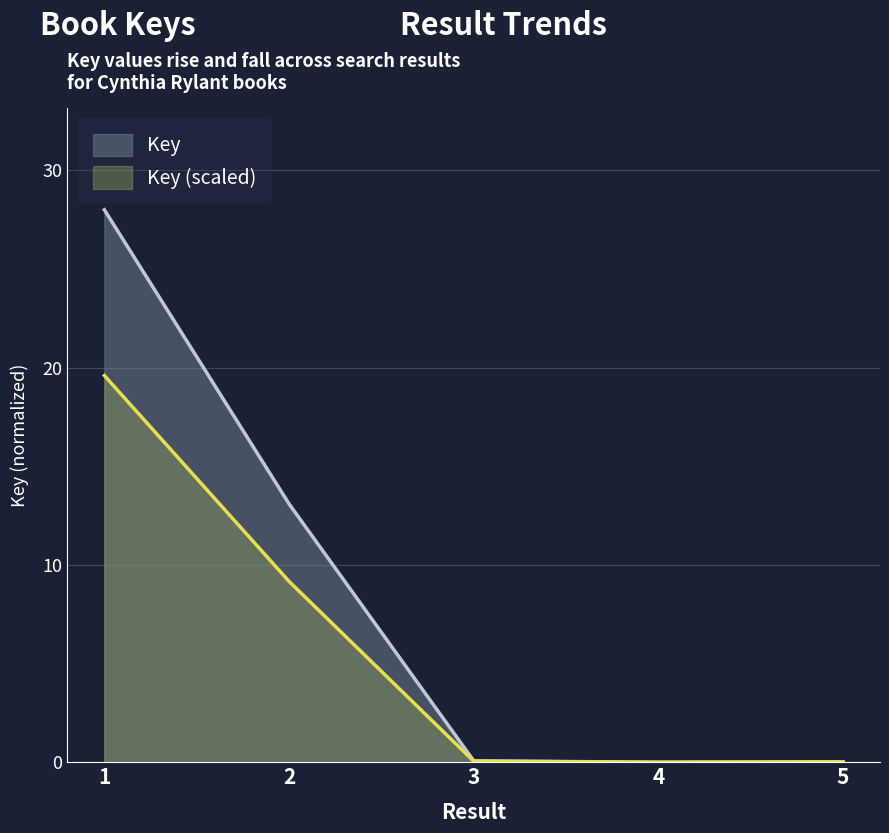

What is the difference between the maximum and minimum values?

19.6